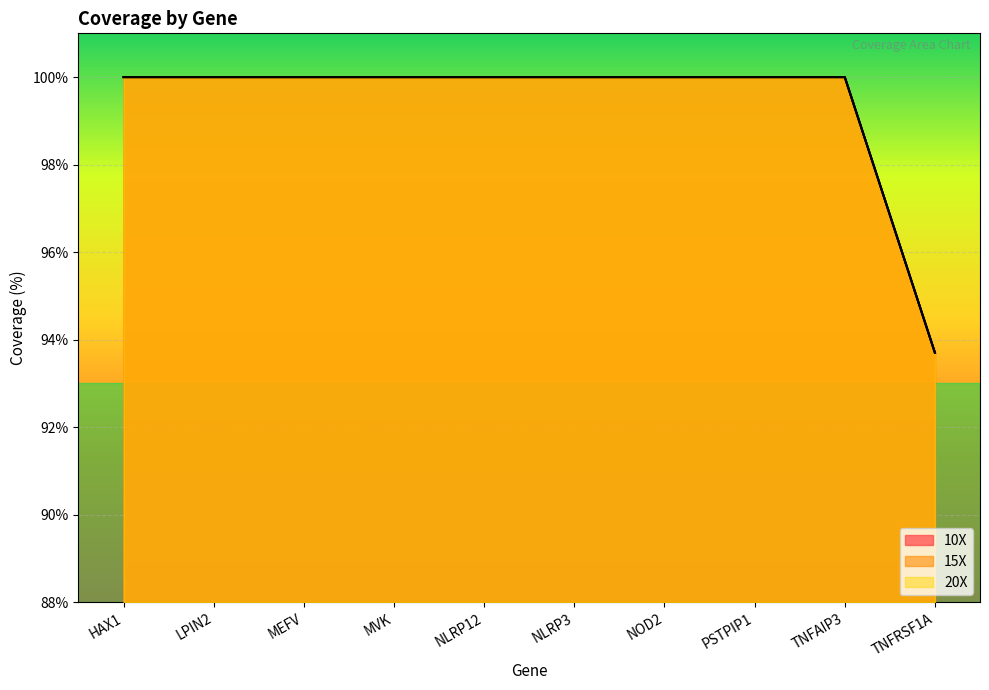

How many series are shown in this chart?

3